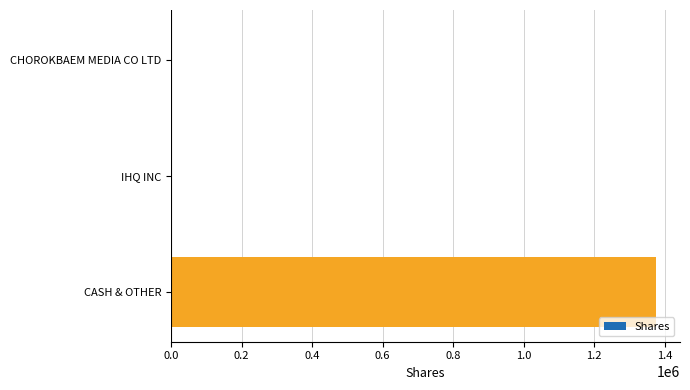

The value at CASH & OTHER is 1374256. True or false?

True